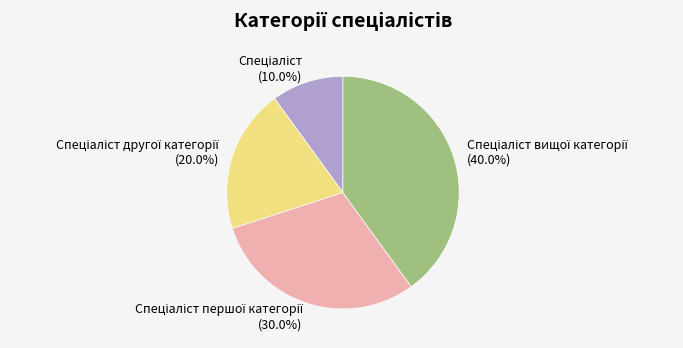

Is there a majority slice in this chart?

No